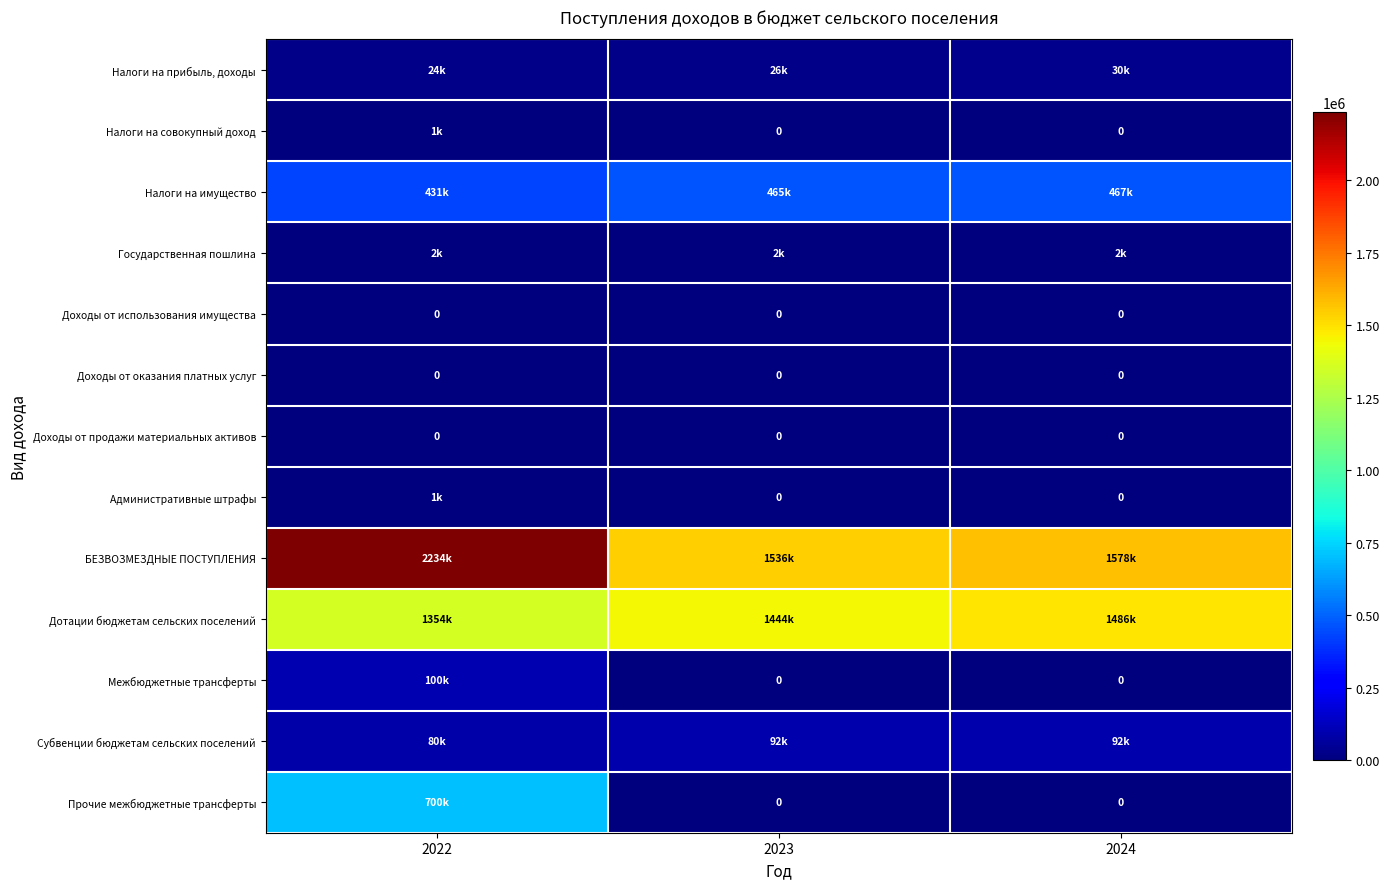

Between 2022 and 2024, which series saw the biggest shift?

Прочие межбюджетные трансферты